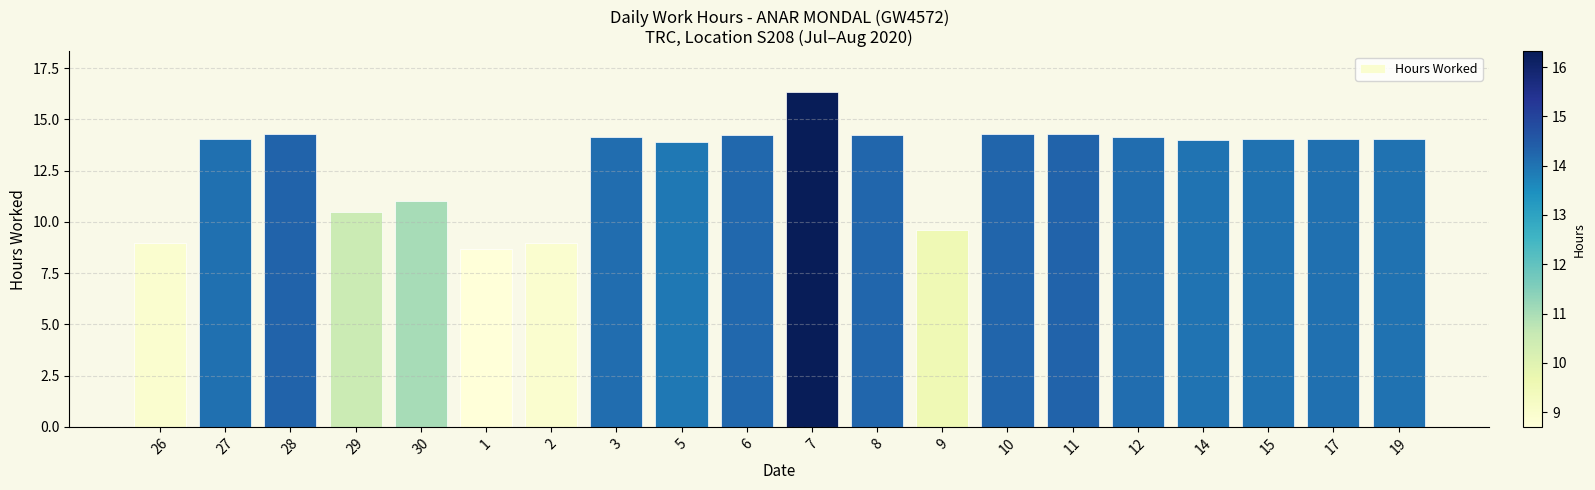

What is the approximate value at 28?

14.3